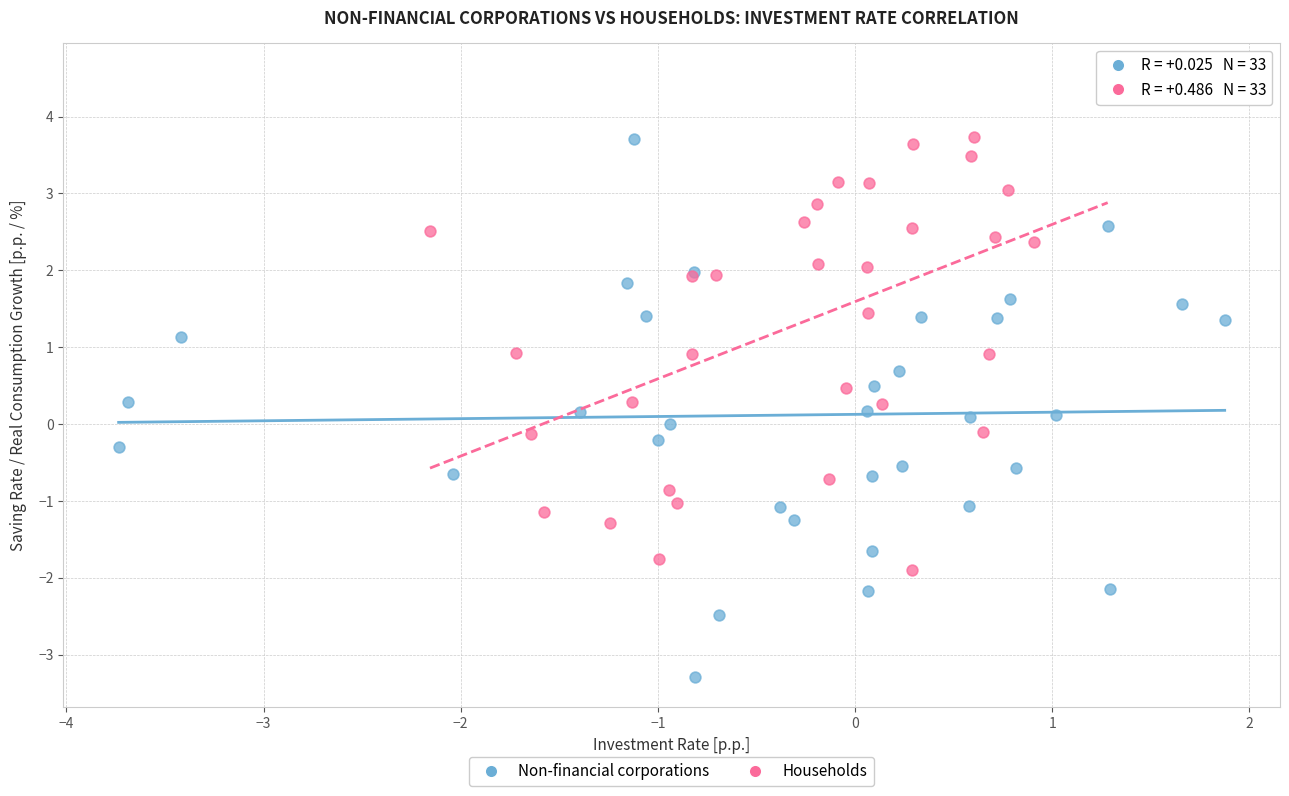

Which series contains the highest Y value?

Households